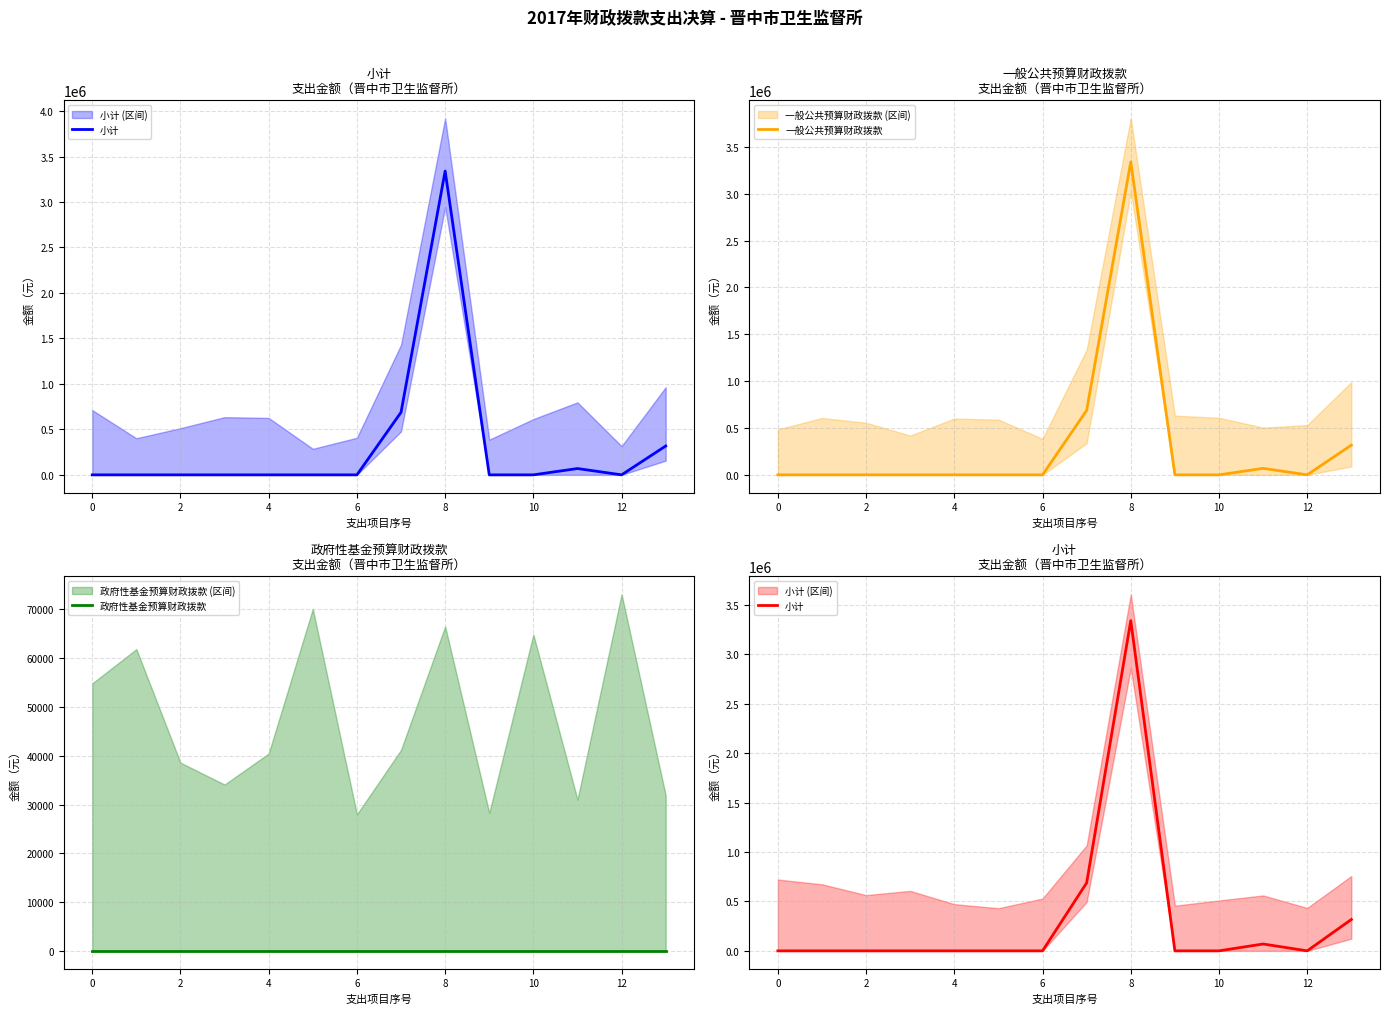

What is the label of the 10th point from the left?

9